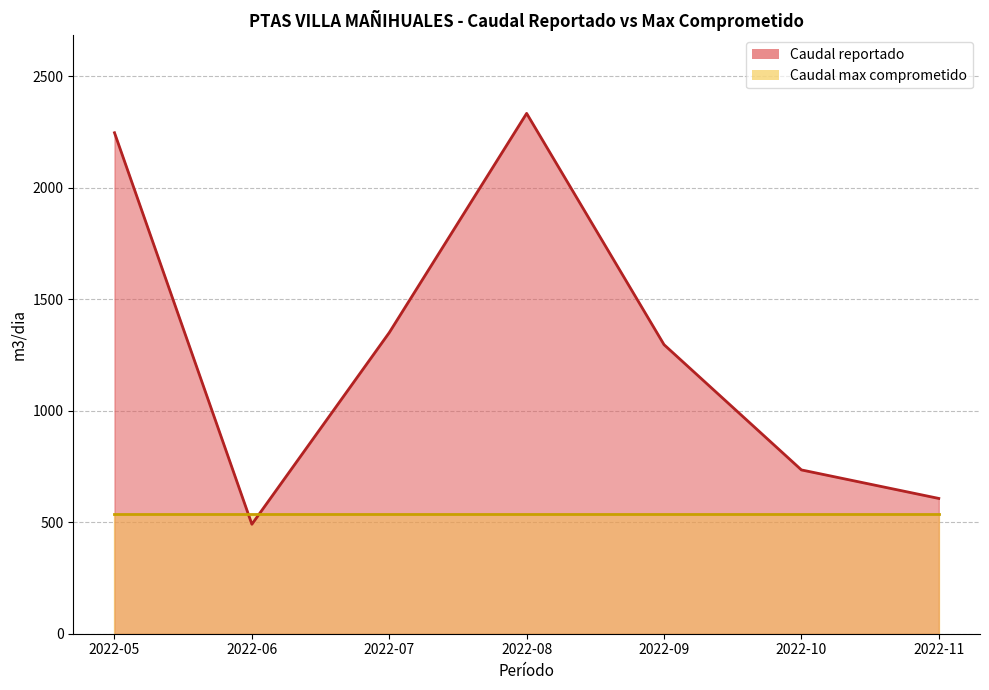

Reading left to right, extract all data points from this chart.

2246.0	490.8	1350.0	2332.8	1296.0	734.4	606.5